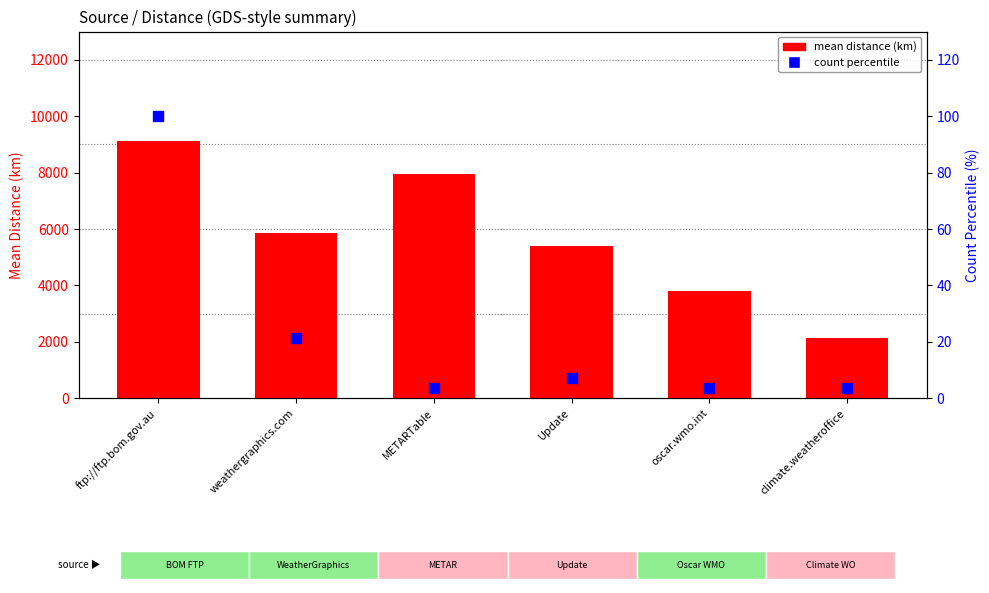

What are all the series names shown in the legend?

mean distance (km), count percentile